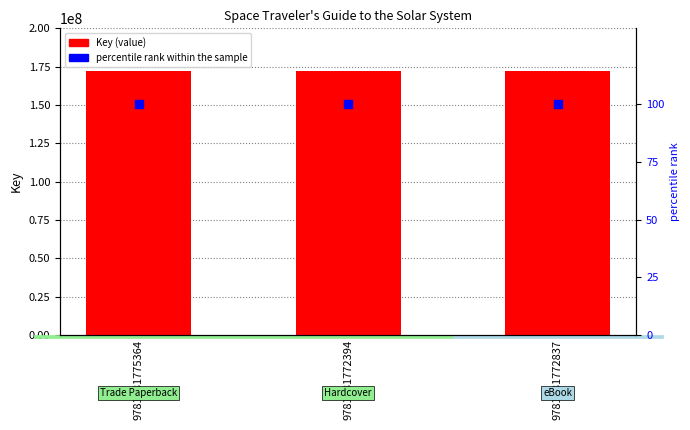

Is the value of percentile rank within the sample at 9781681775364 greater than the value of Key at 9781681772394?

No